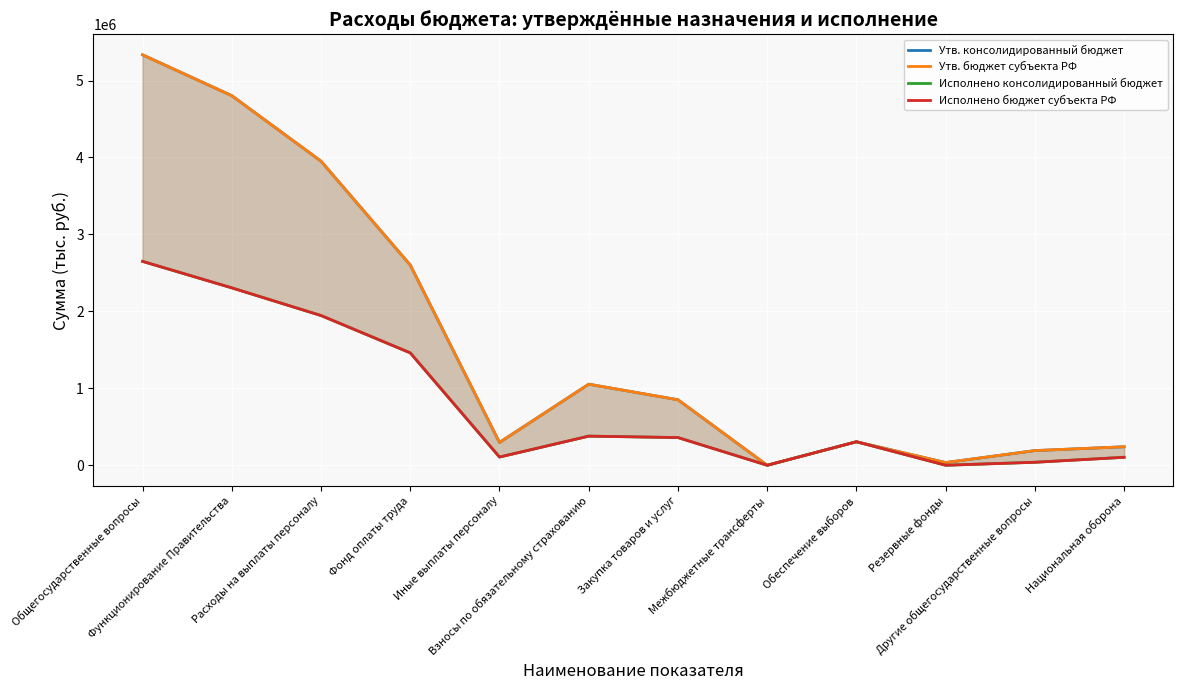

What are all the series names shown in the legend?

Утв. консолидированный бюджет, Утв. бюджет субъекта РФ, Исполнено консолидированный бюджет, Исполнено бюджет субъекта РФ